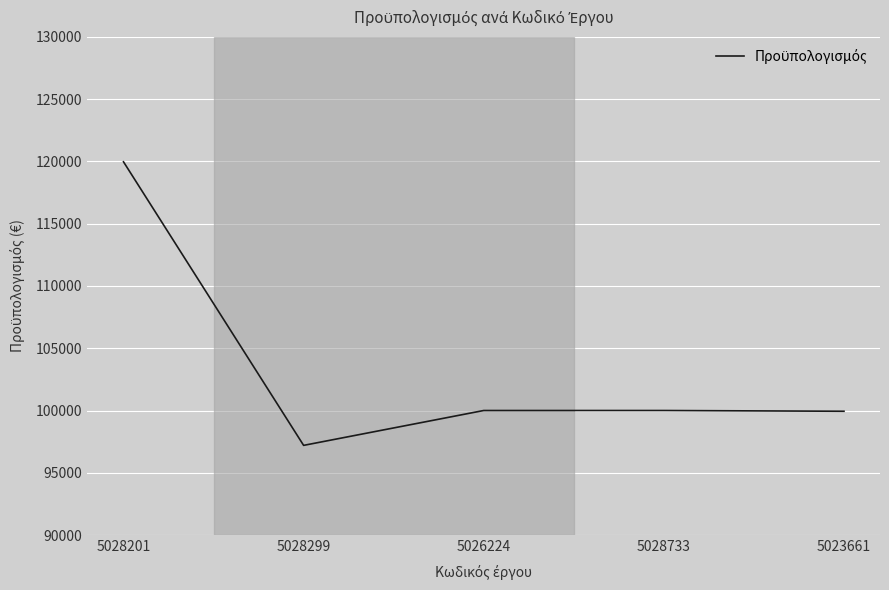

What is the greatest value displayed?

119970.0